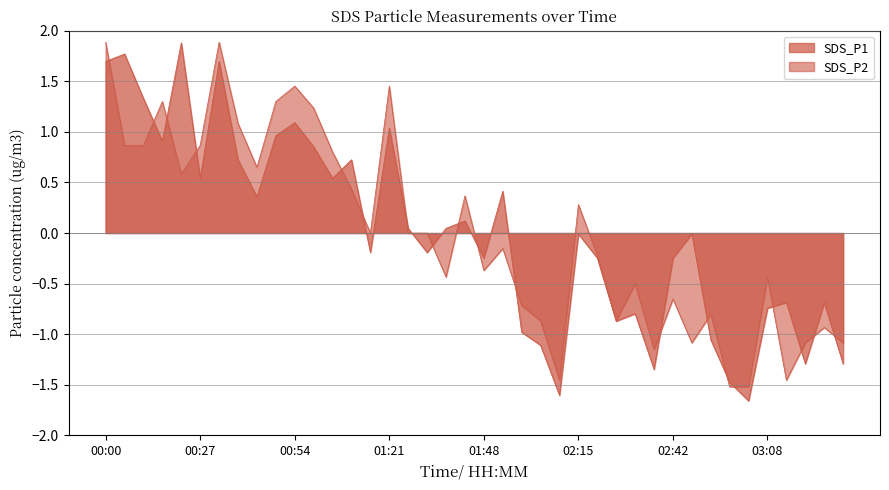

True or false: SDS_P1 has more than 2 interior local peaks.

True